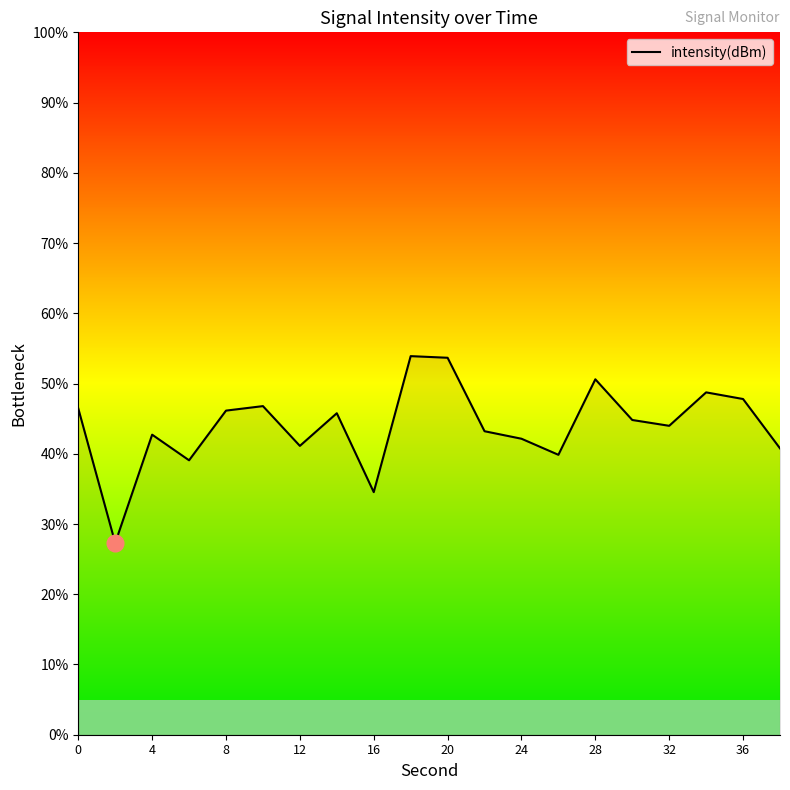

What is the maximum value shown in the chart?

53.9